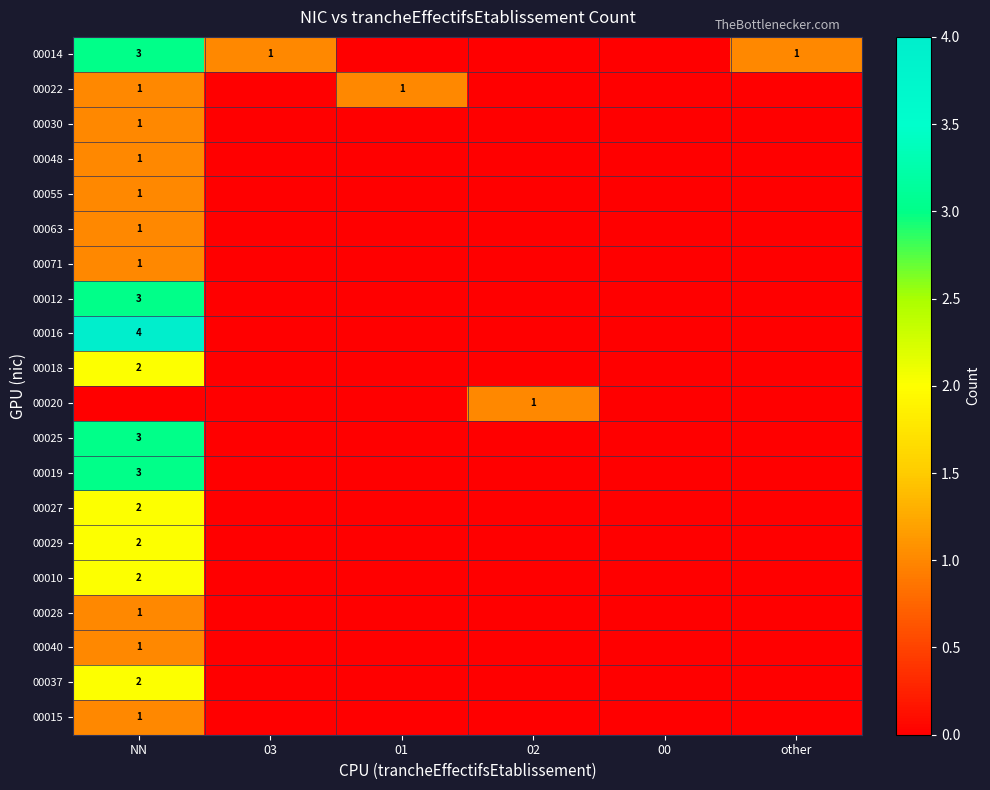

Which series has the largest total across all categories?

00014